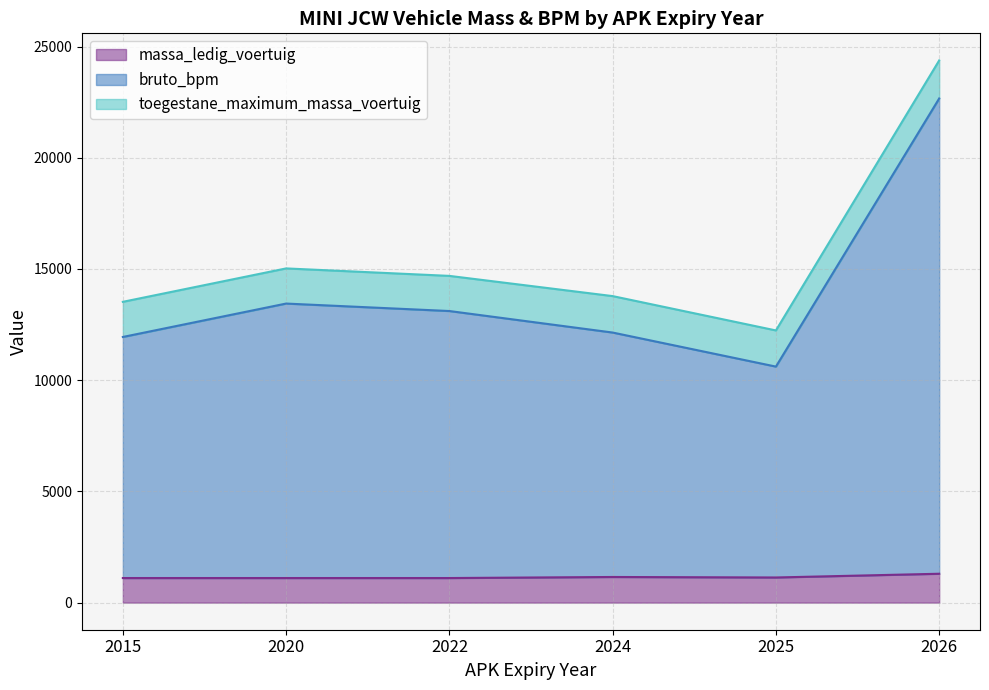

What is the total value across all series at 2015?

13523.0